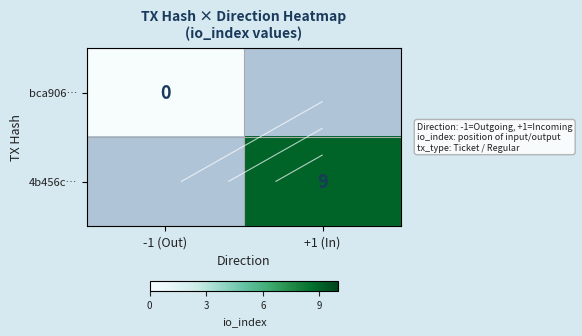

Rank the series at +1 (In) from highest to lowest value.

bca906…, 4b456c…